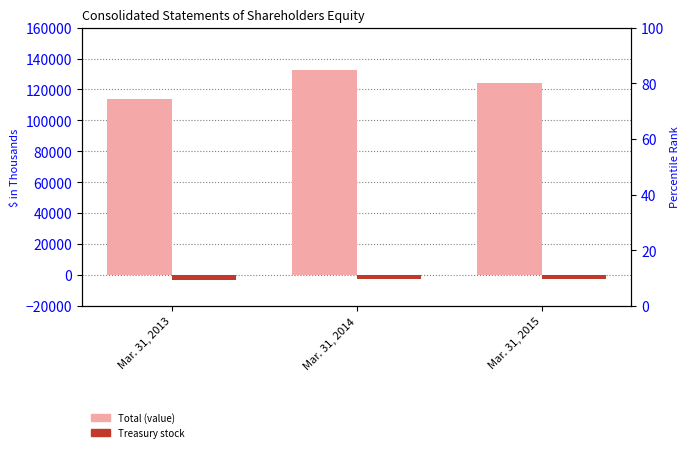

Rank the series by their average value, from lowest to highest.

Treasury stock, Total